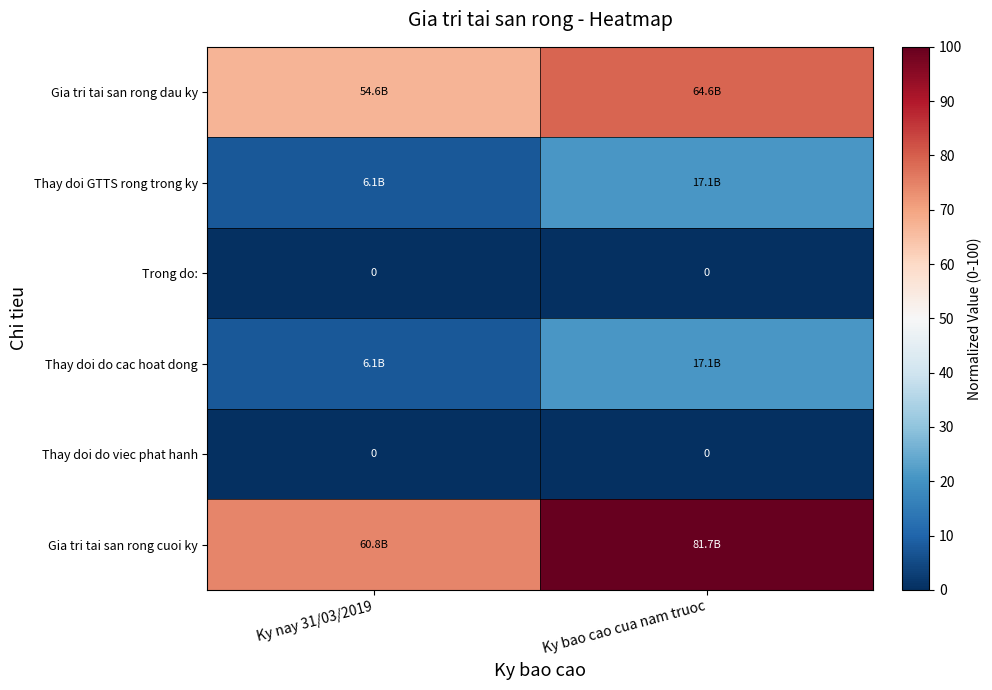

Between Ky nay 31/03/2019 and Ky bao cao cua nam truoc, which is larger?

Ky bao cao cua nam truoc